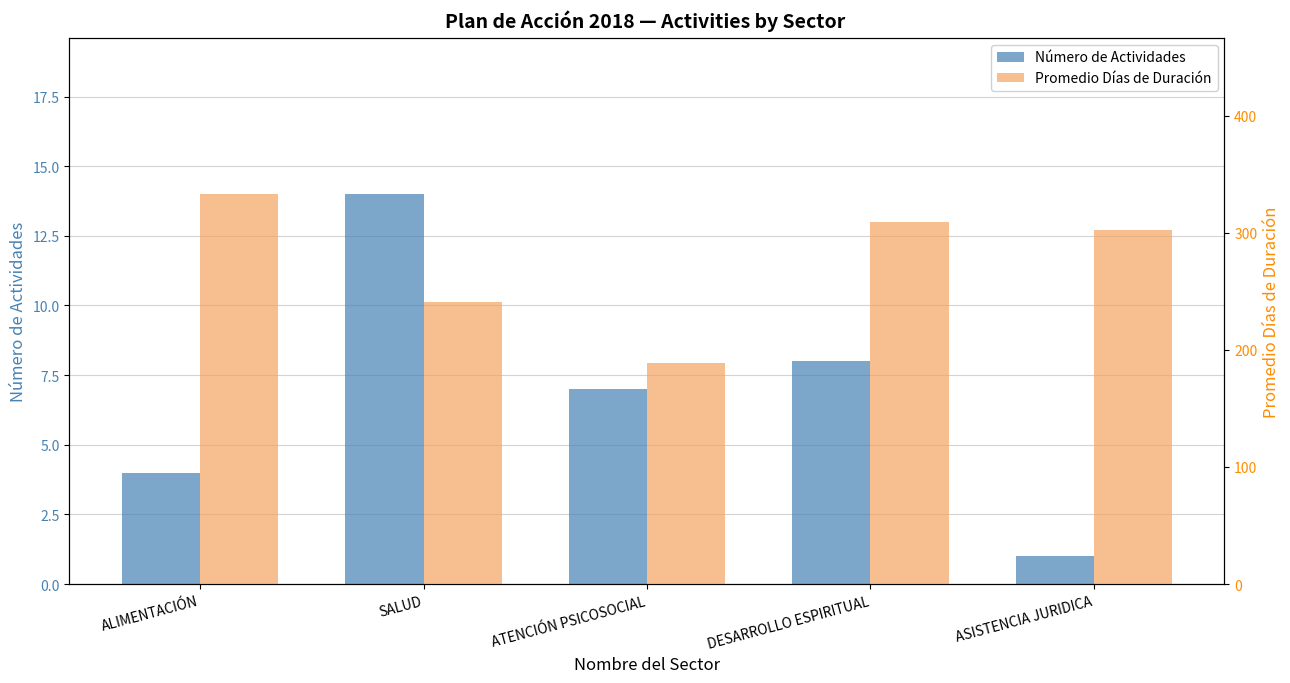

How many data points does each series have?

5